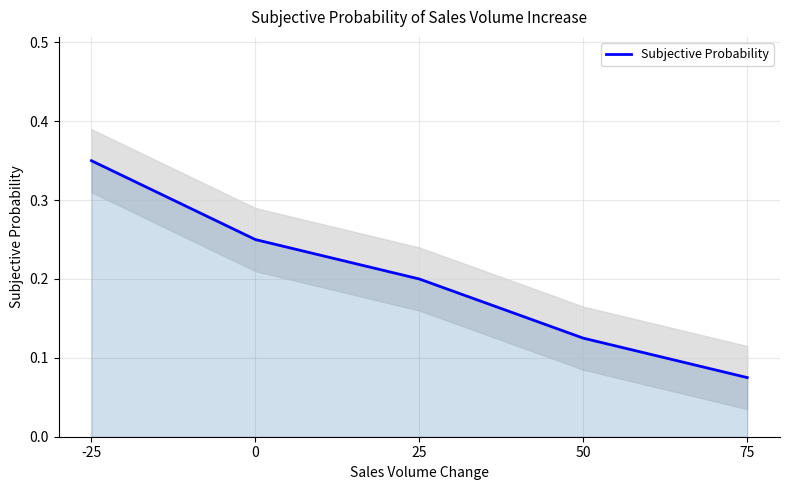

Count the number of categories in the chart.

5